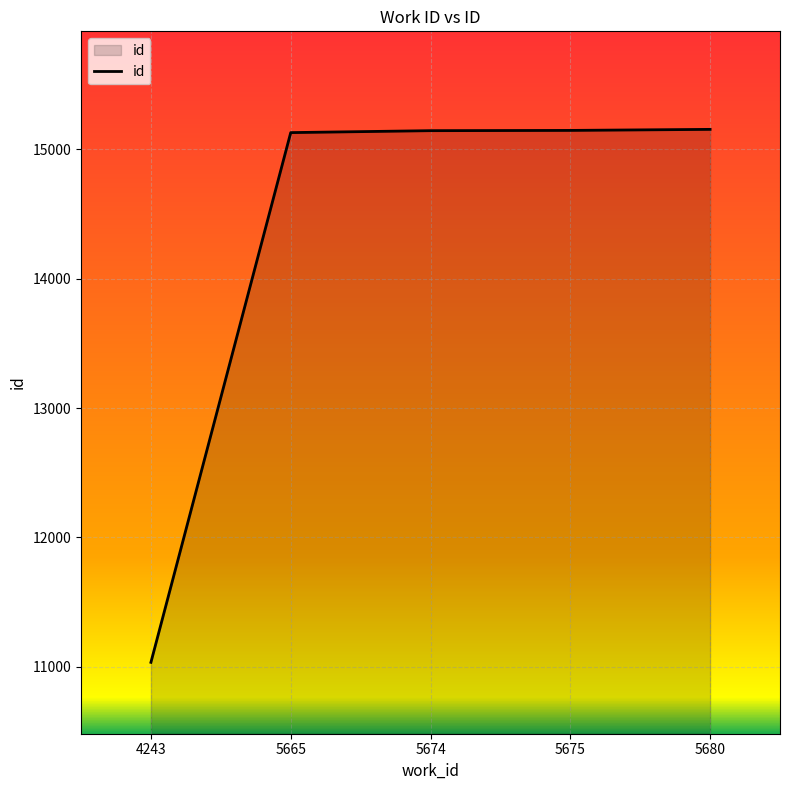

What is the approximate value at 5675?

15146